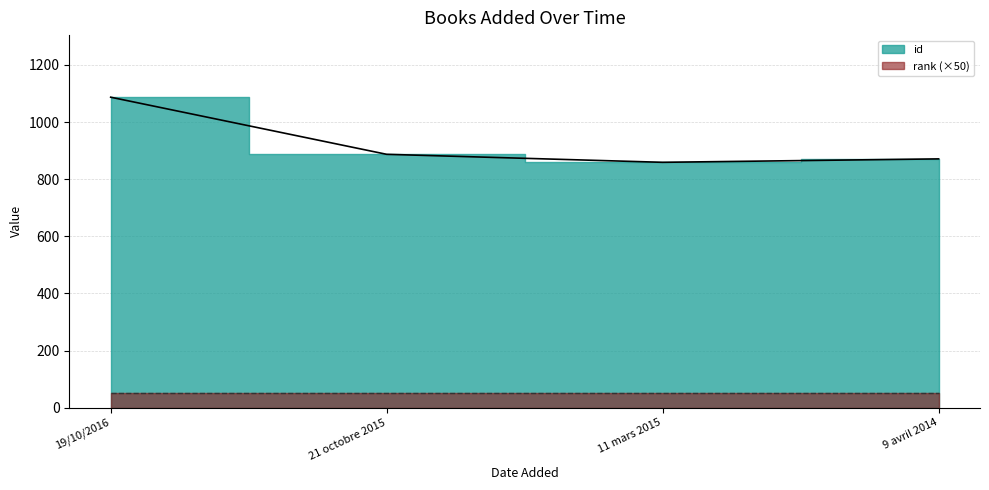

Reading left to right, transcribe all the data shown in this chart.

1087	887	859	871